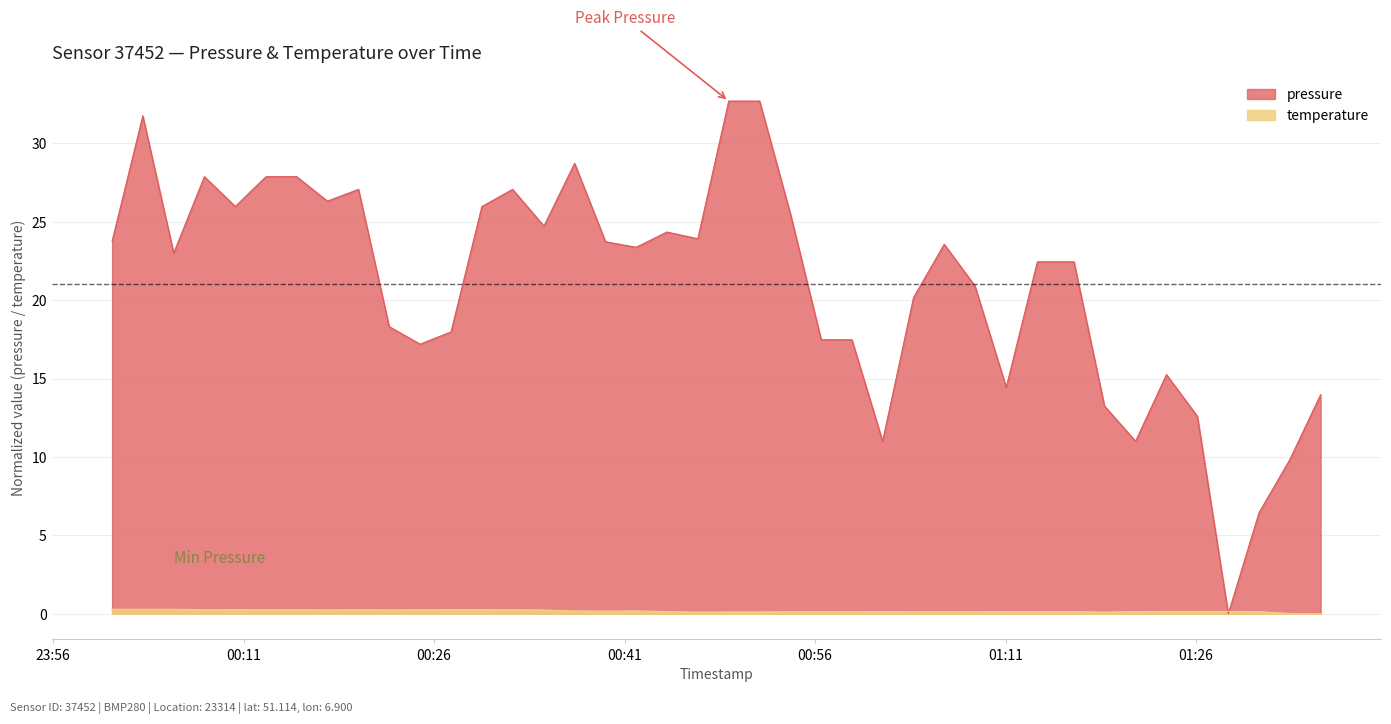

What is the label of the 26th point from the left?

2023-02-12T01:01:19